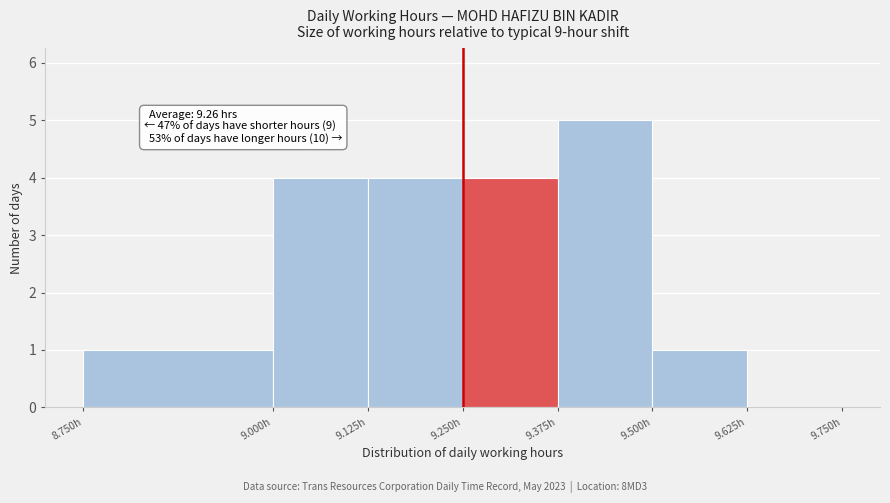

Over which range of the x-axis is the bar tallest?

9.375 to 9.500